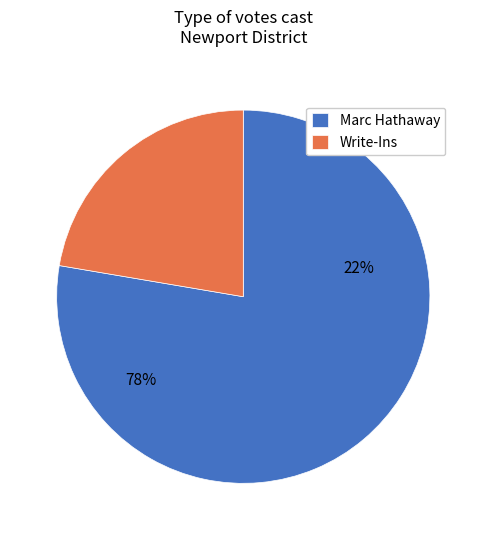

How many slices are in this pie chart?

2